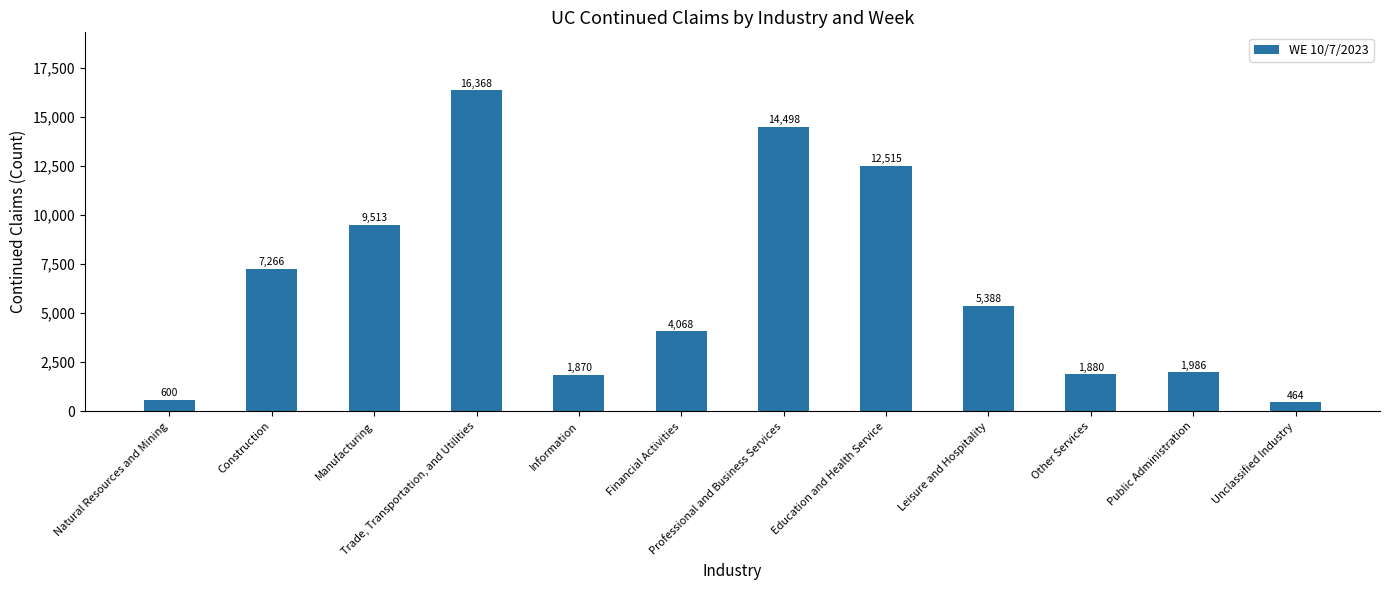

True or false: the data shows 750 at Public Administration.

False